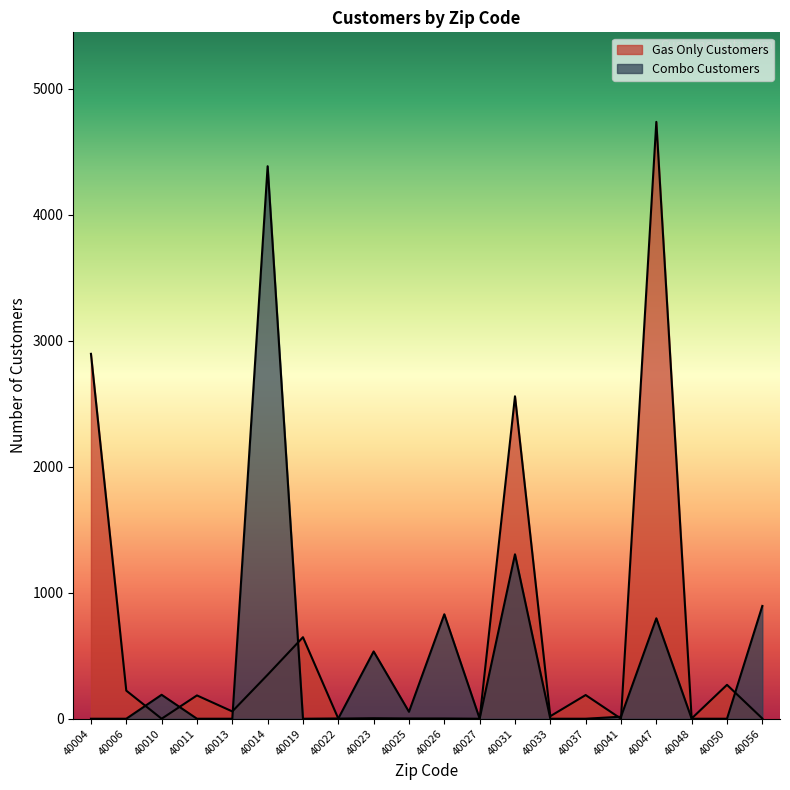

What is the value of the Gas Only Customers point at the 15th from the left?

188